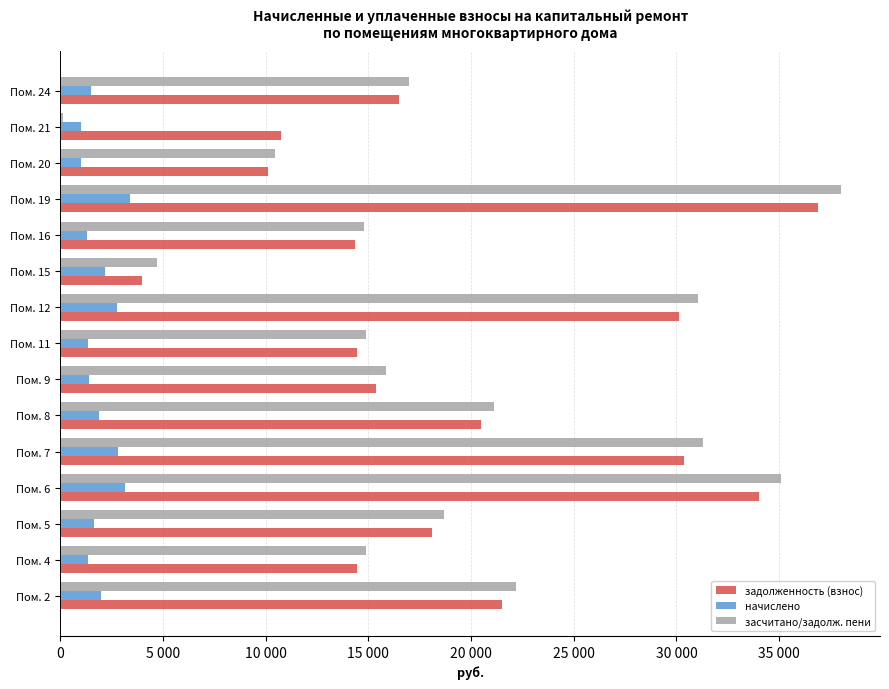

What is the smallest value displayed?

109.7